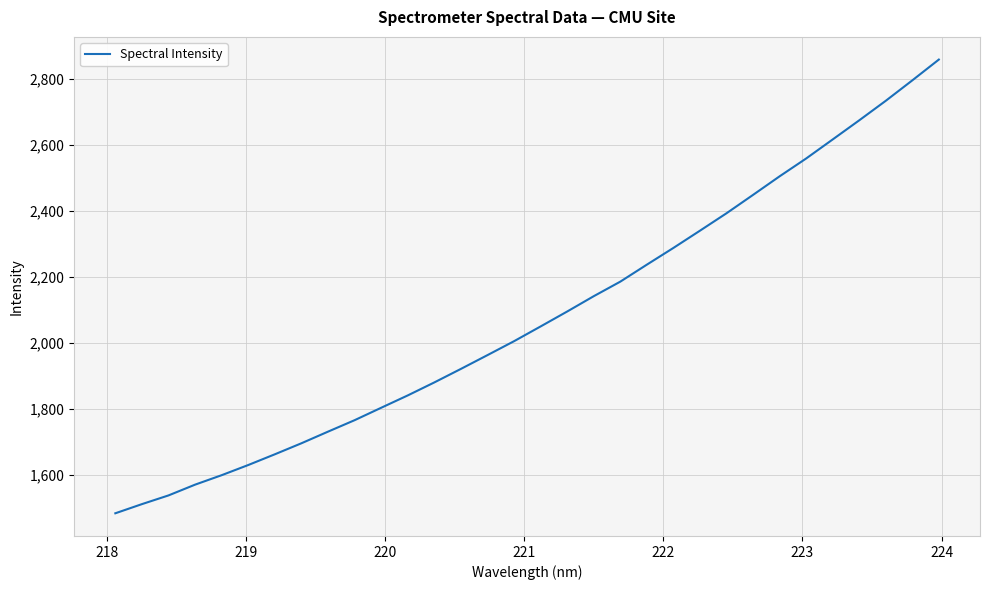

What is the greatest value displayed?

2858.1